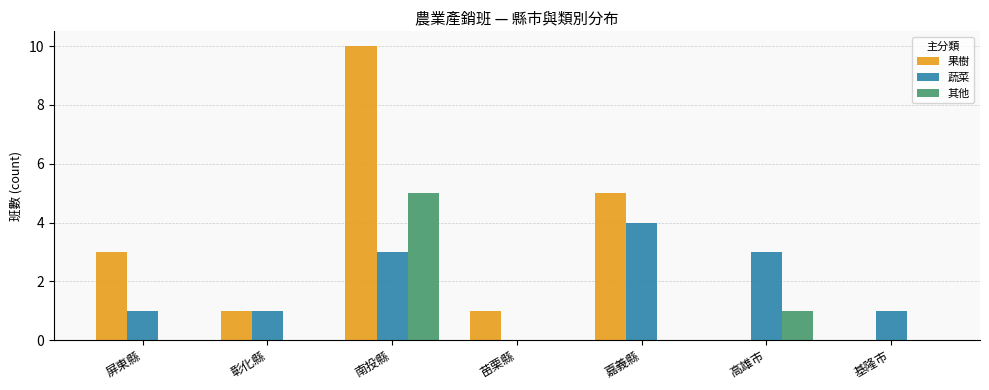

The 果樹 series shows -7 at 高雄市. True or false?

False